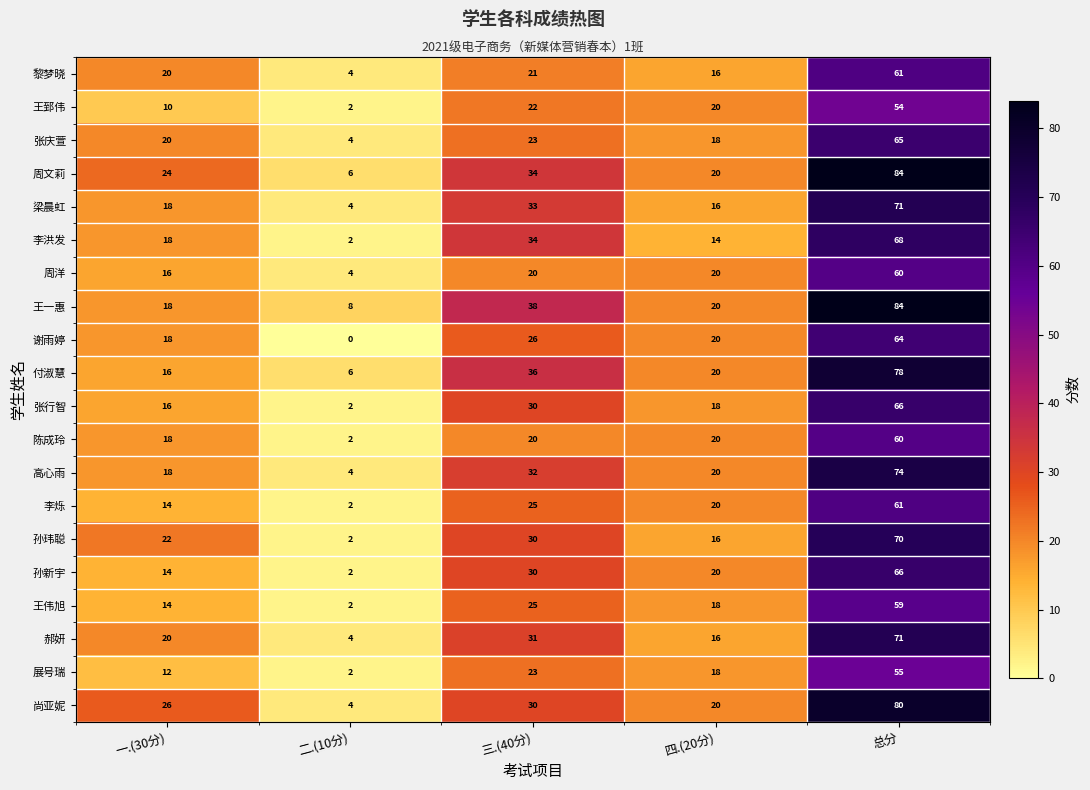

Rank the series at 总分 from lowest to highest value.

王郅伟, 展号瑞, 王伟旭, 周洋, 陈成玲, 黎梦晓, 李烁, 谢雨婷, 张庆萱, 张行智, 孙新宇, 李洪发, 孙玮聪, 梁晨虹, 郝妍, 高心雨, 付淑慧, 尚亚妮, 周文莉, 王一惠